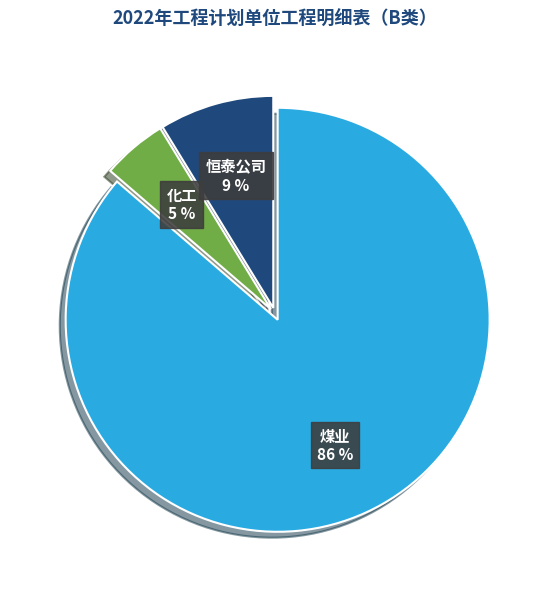

Does any single category account for the majority?

Yes